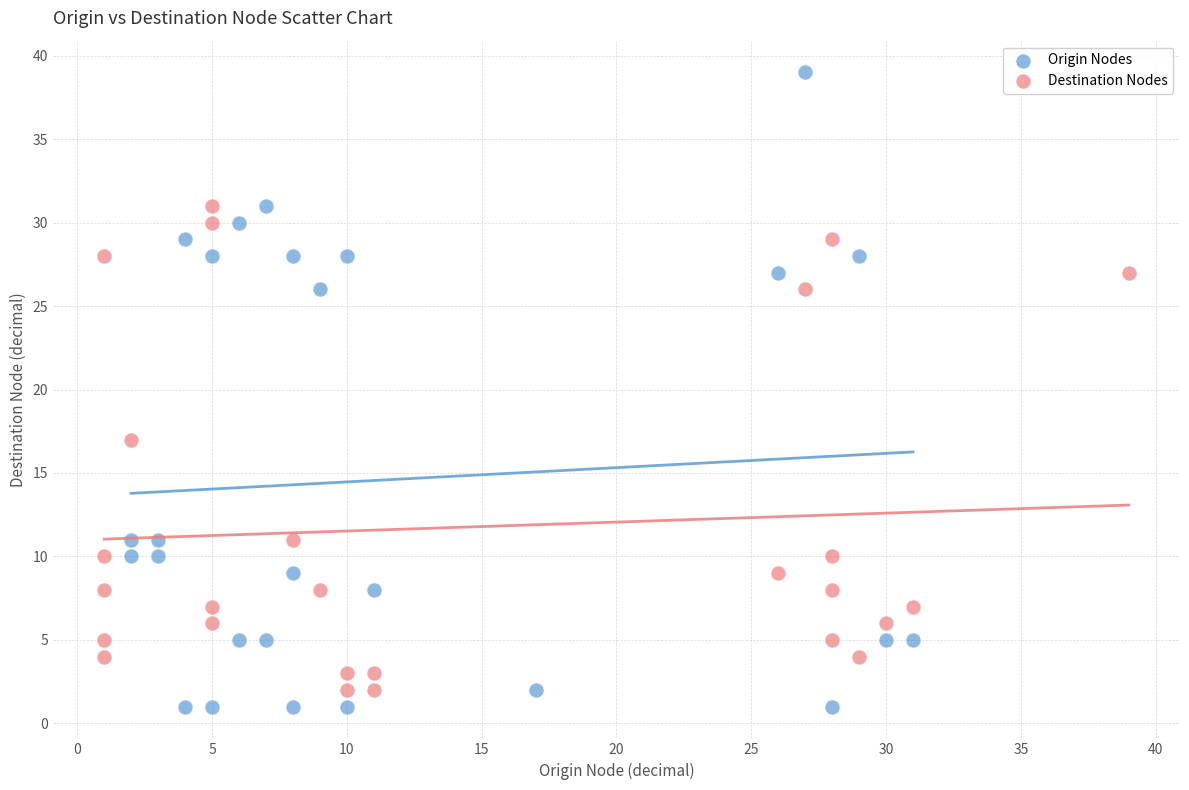

Which series has the widest spread of Y values?

Origin Nodes